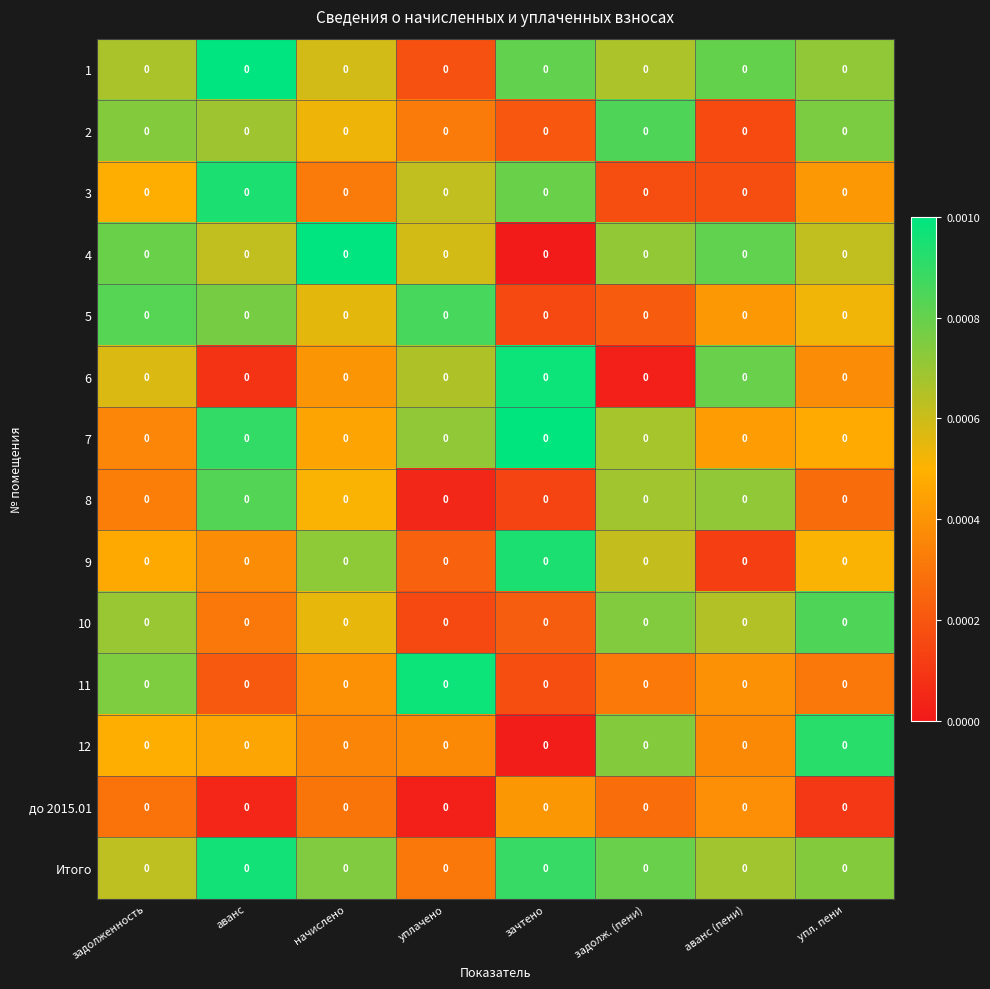

The value of row_12 at уплачено is 0.0. True or false?

False